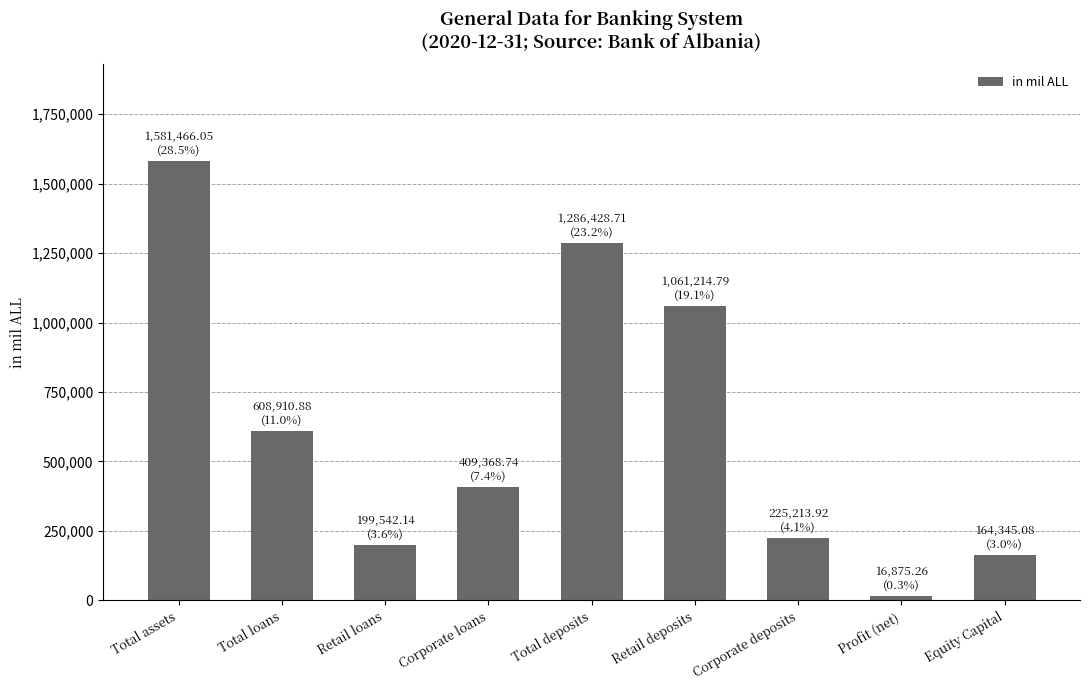

Reading left to right, extract all data points from this chart.

1581466.1	608910.9	199542.1	409368.7	1286428.7	1061214.8	225213.9	16875.3	164345.1